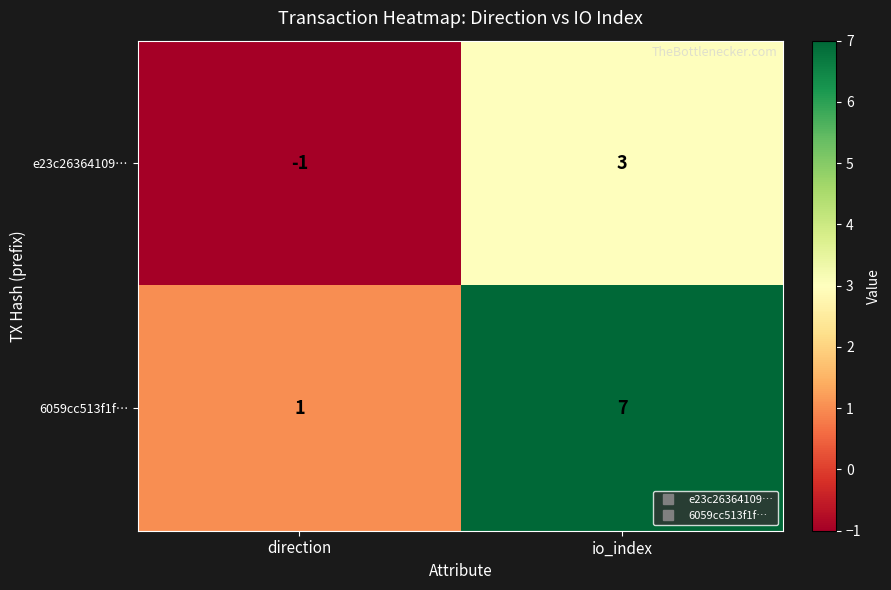

Count the number of data series in this chart.

2